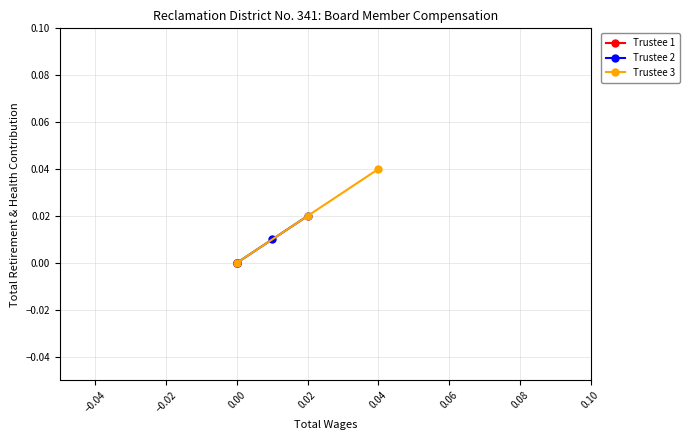

Between −0.04 and −0.02, which is larger?

−0.04